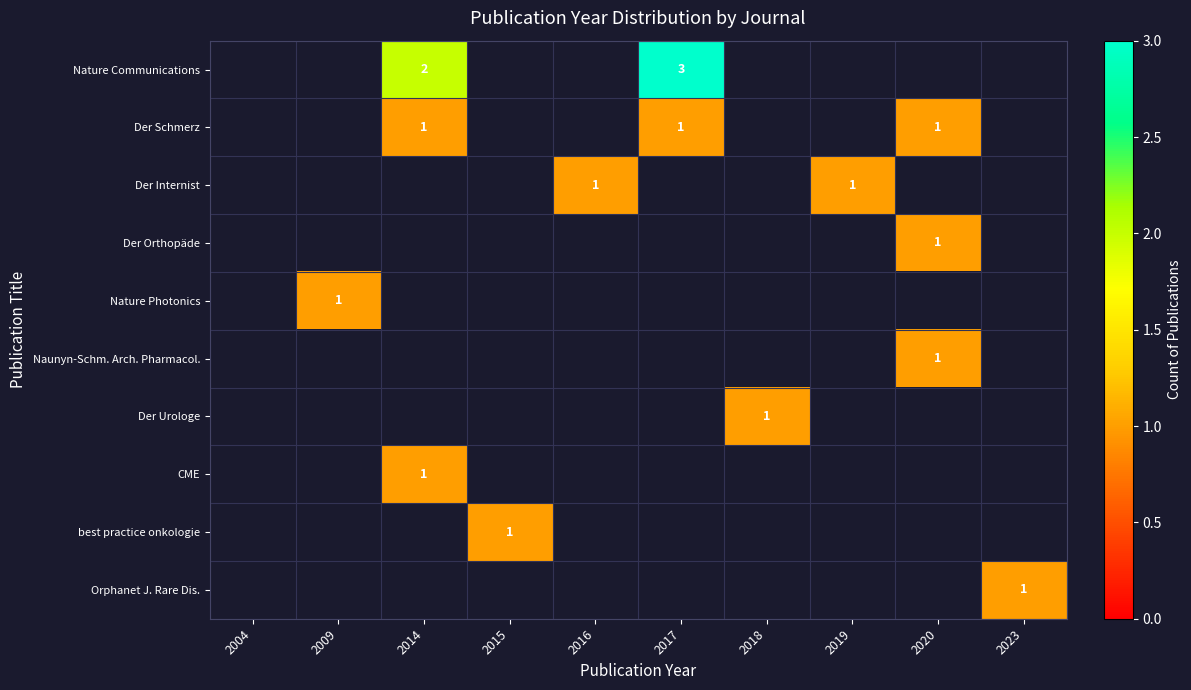

What is the maximum value shown in the chart?

3.0